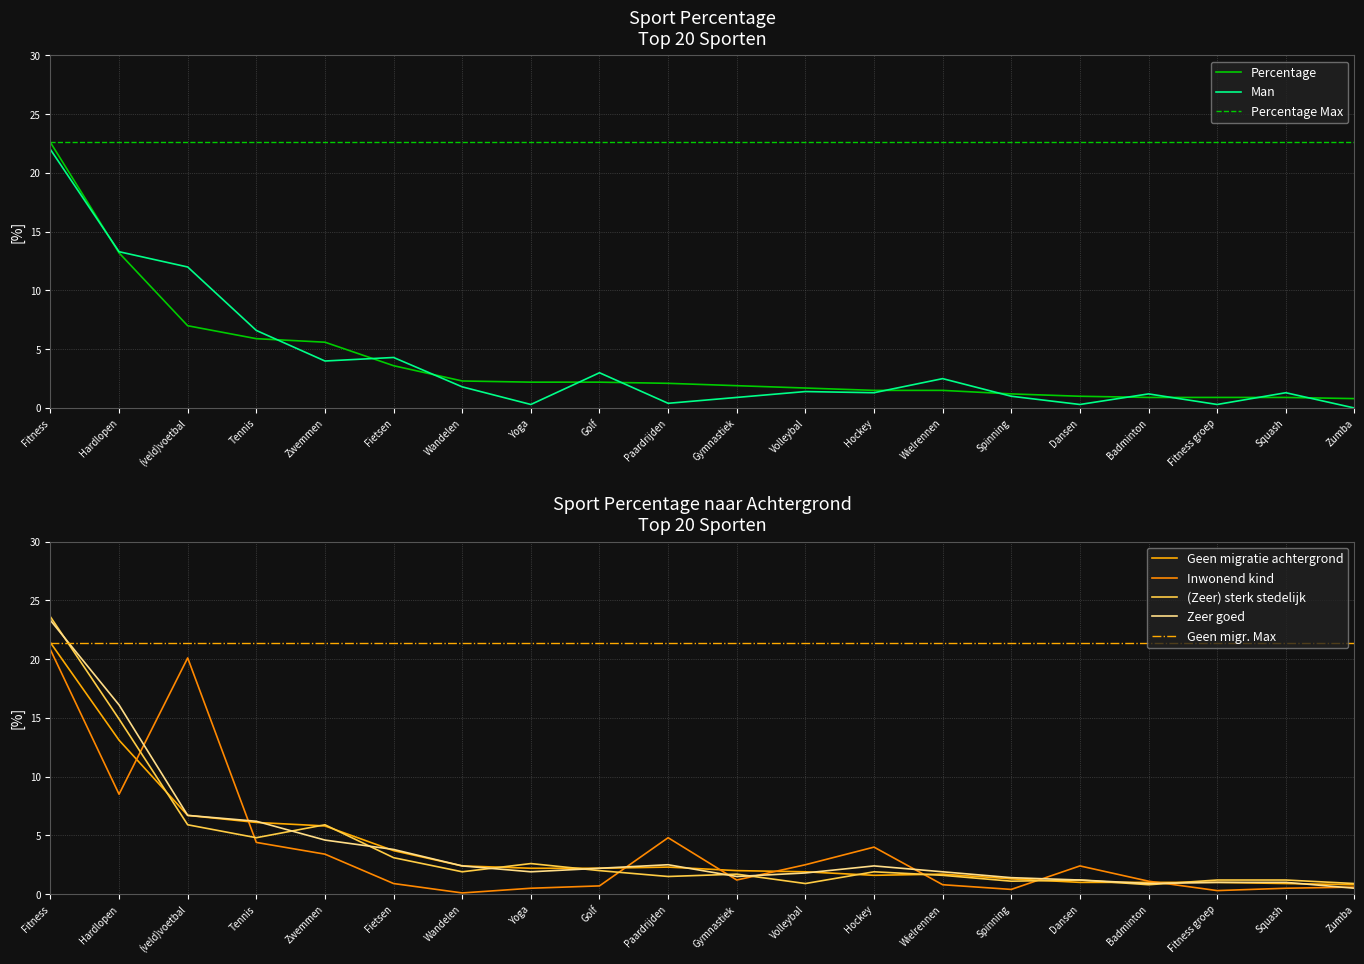

At which category does Geen migratie achtergrond reach its first local peak?

Paardrijden